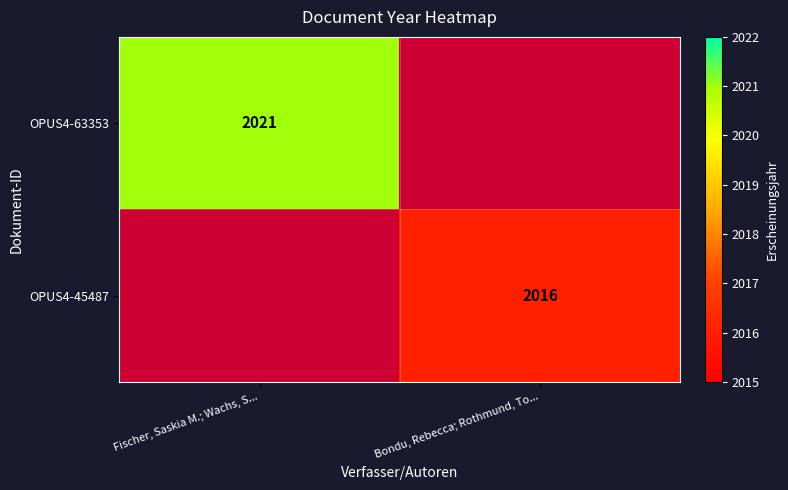

The OPUS4-63353 series shows 3250.5 at Fischer, Saskia M.; Wachs, S.... True or false?

False